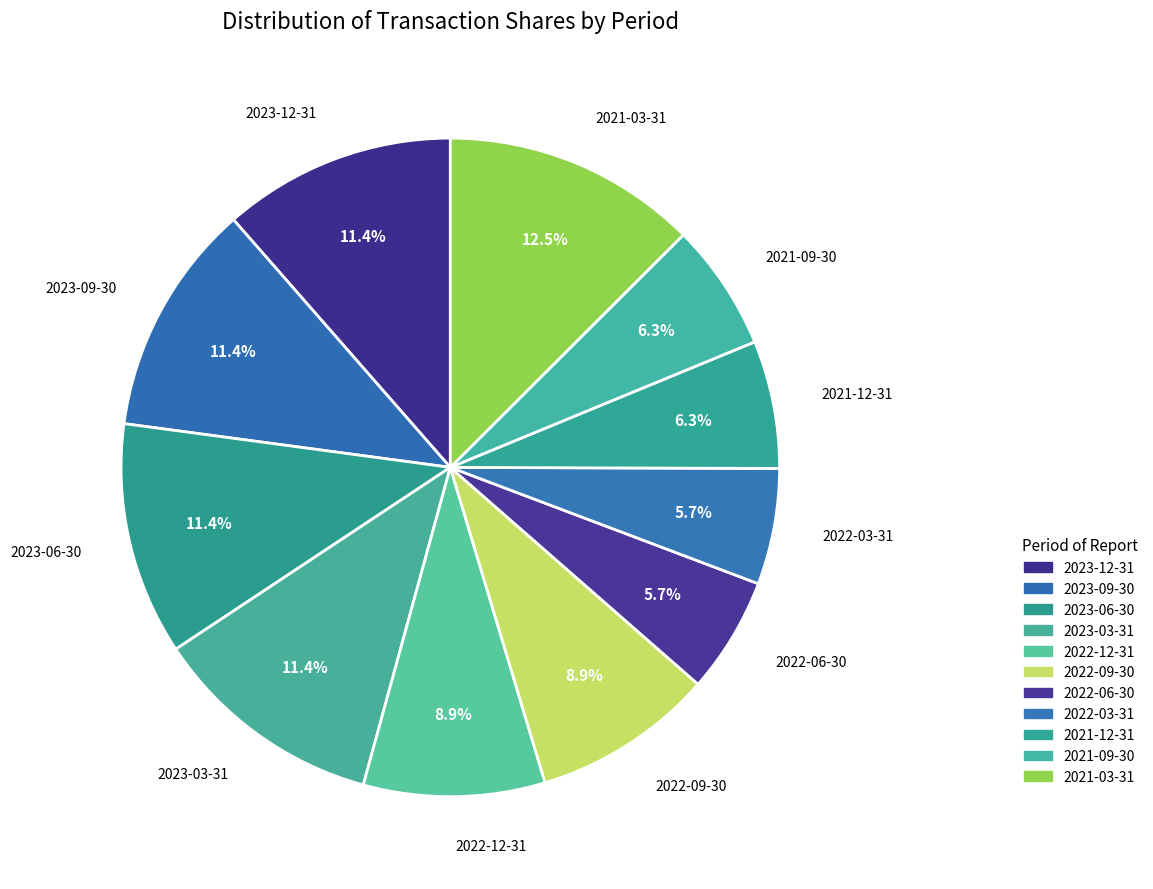

How many slices are in this pie chart?

11